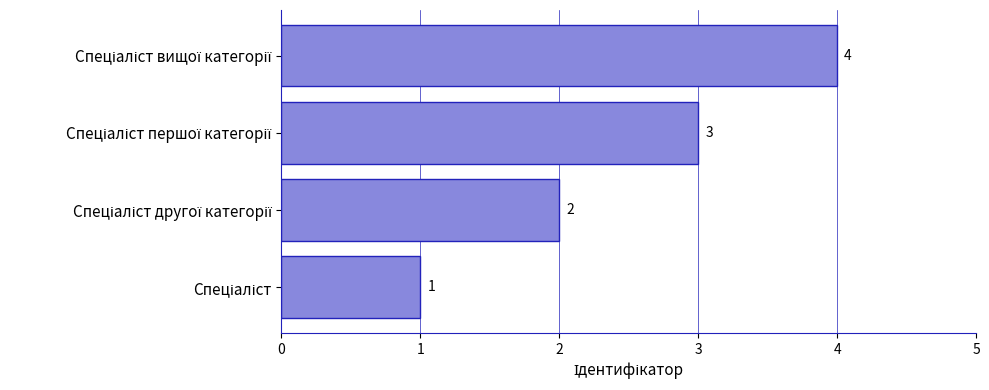

What is the difference between the maximum and minimum values?

3